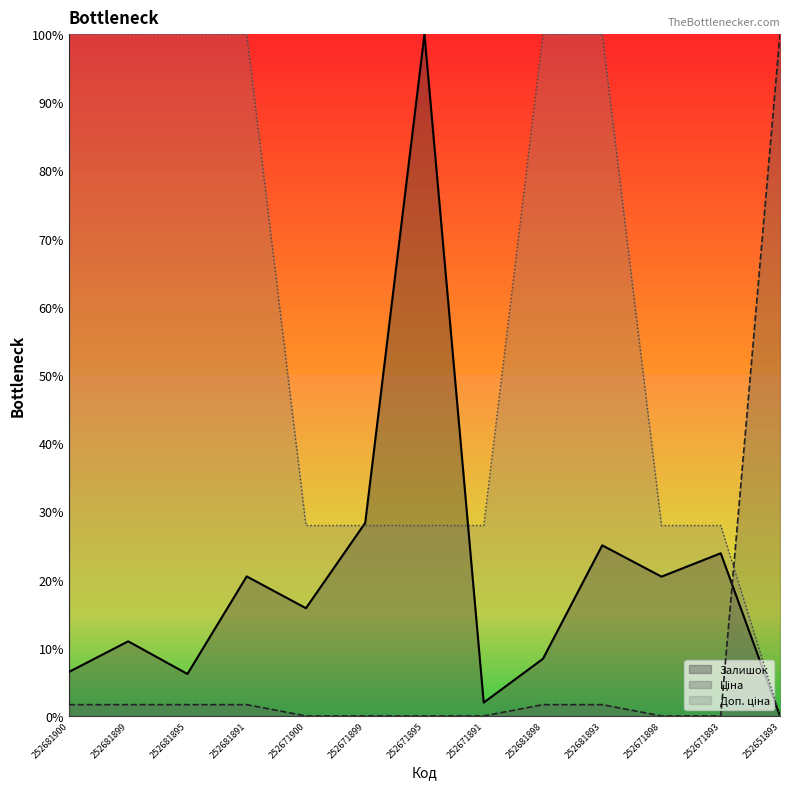

How many series are shown in this chart?

3